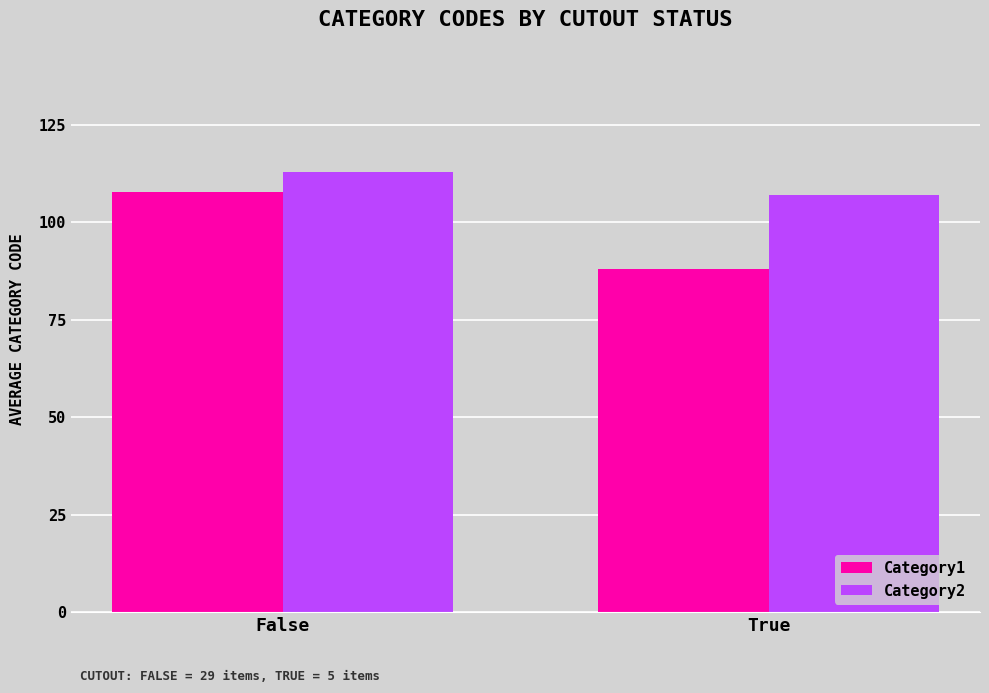

List the series in order of their peak value, highest first.

Category2, Category1